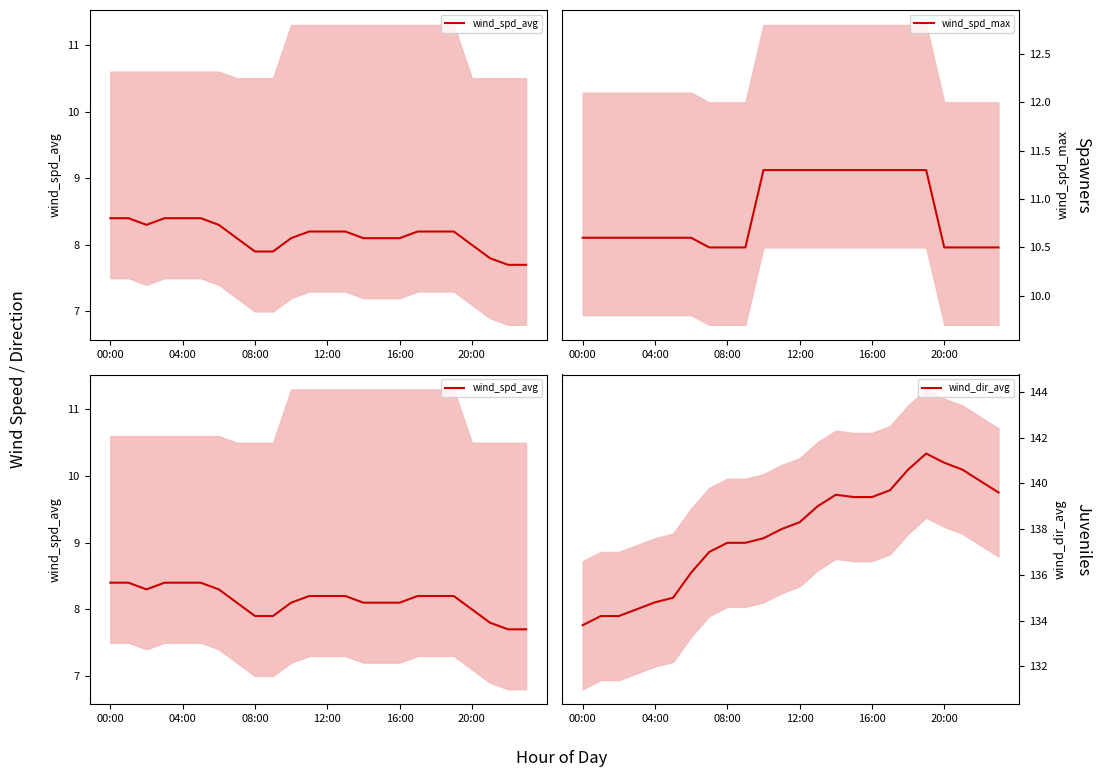

What is the maximum value for wind_spd_max?

11.3